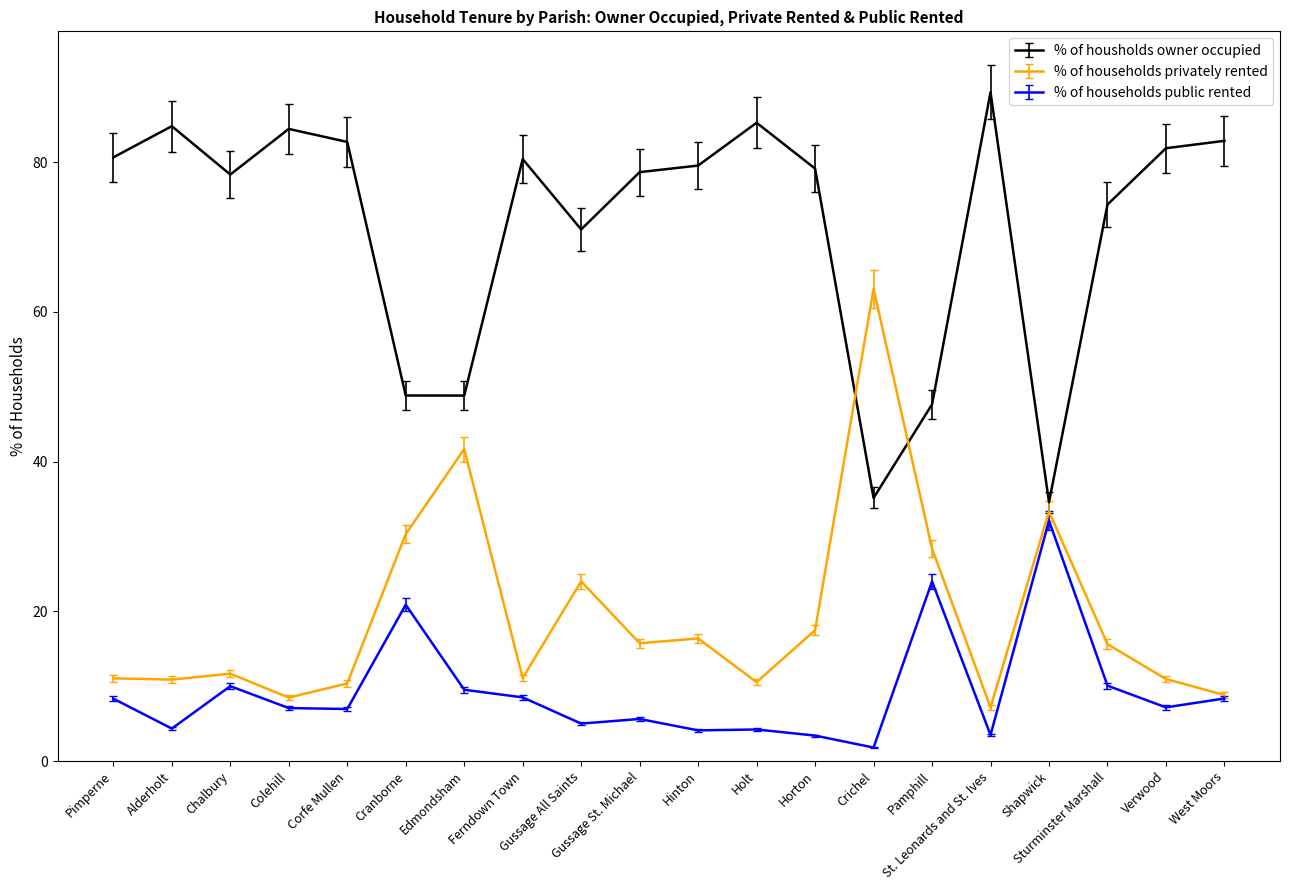

True or false: % of households privately rented and % of housholds owner occupied intersect in this chart.

True